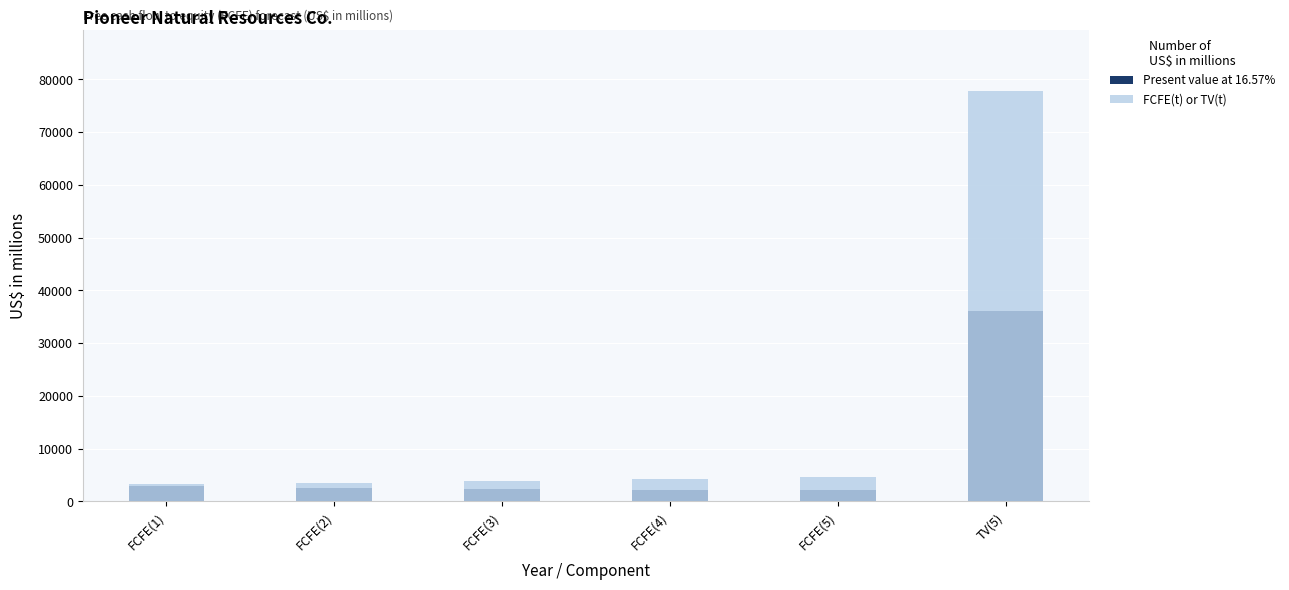

At which label is Present value at 16.57% closest to 19132?

FCFE(1)